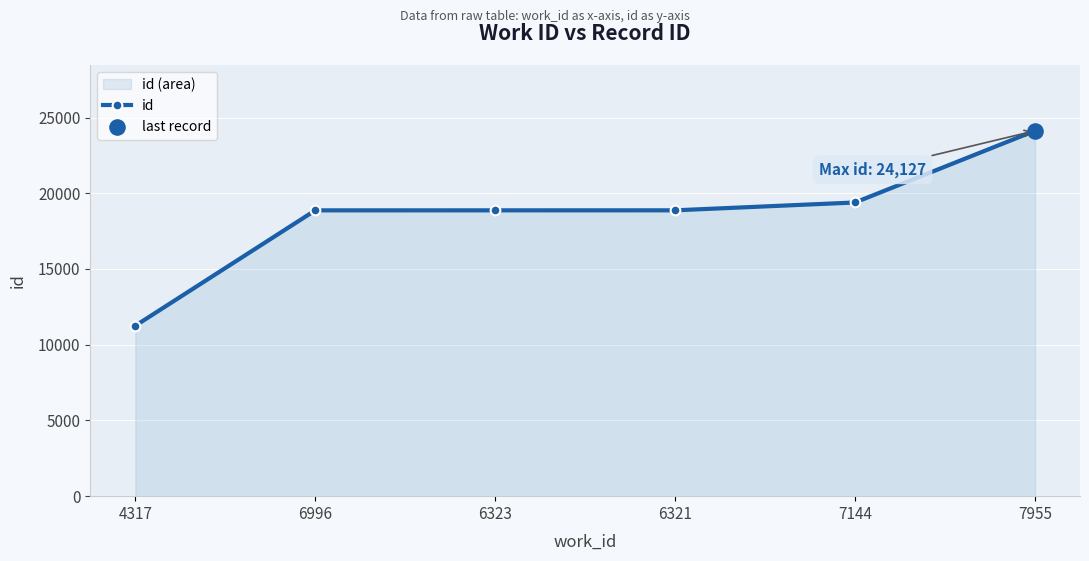

Which has a higher value, 6323 or 6996?

6323